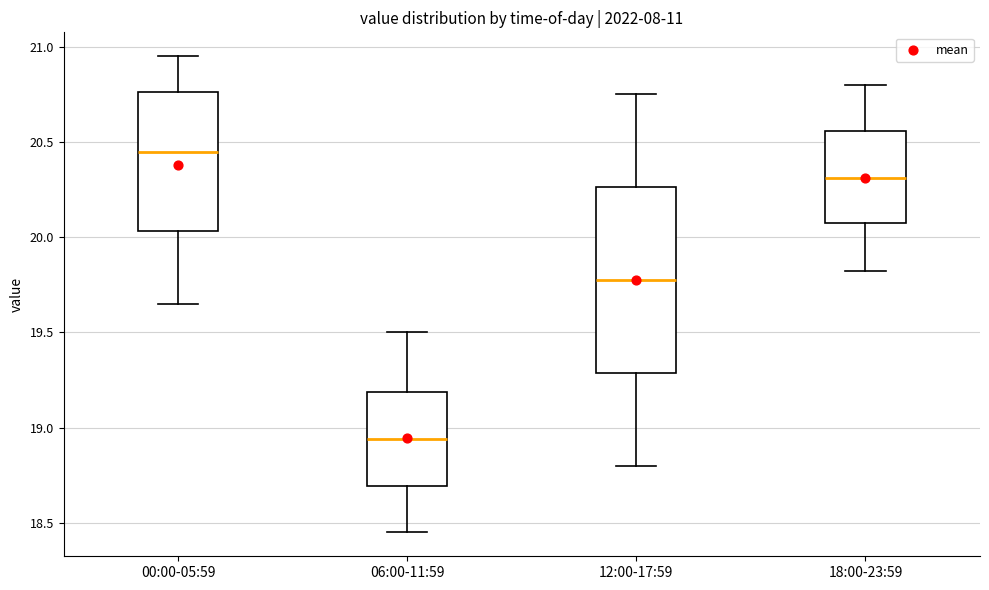

Reading left to right, read every box against the y-axis: the position of its median line, the range the box covers, and the ends of its whiskers. The values are not printed on the chart, so give them approximately, as read against the axis.

00:00-05:59: median 20.45, box 20.05 to 20.75, whiskers 19.65 to 20.95
06:00-11:59: median 18.95, box 18.70 to 19.20, whiskers 18.45 to 19.50
12:00-17:59: median 19.80, box 19.30 to 20.25, whiskers 18.80 to 20.75
18:00-23:59: median 20.30, box 20.05 to 20.55, whiskers 19.80 to 20.80